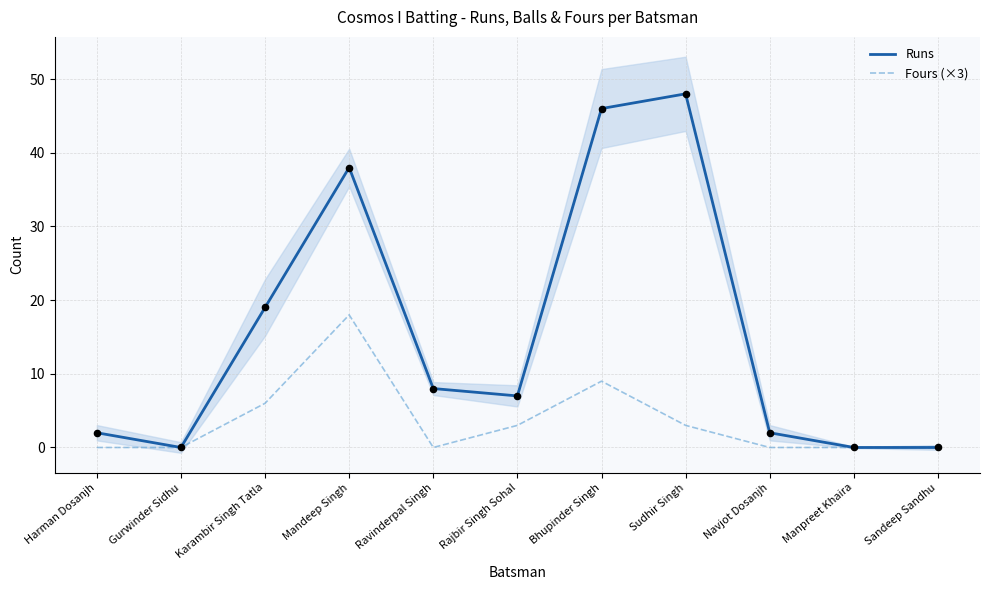

At which category is the sum across all series the highest?

Mandeep Singh